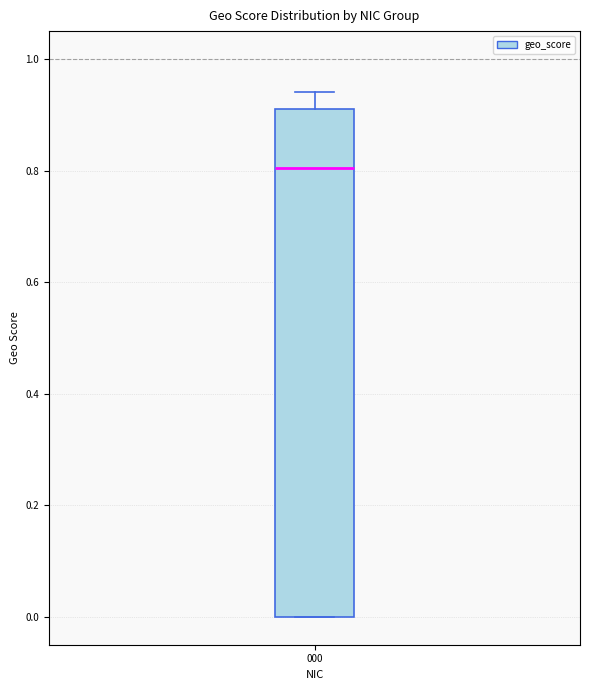

Where is the upper edge of the box at x = 000 on the y-axis? The values are not printed on the chart, so give them approximately, as read against the axis.

0.92